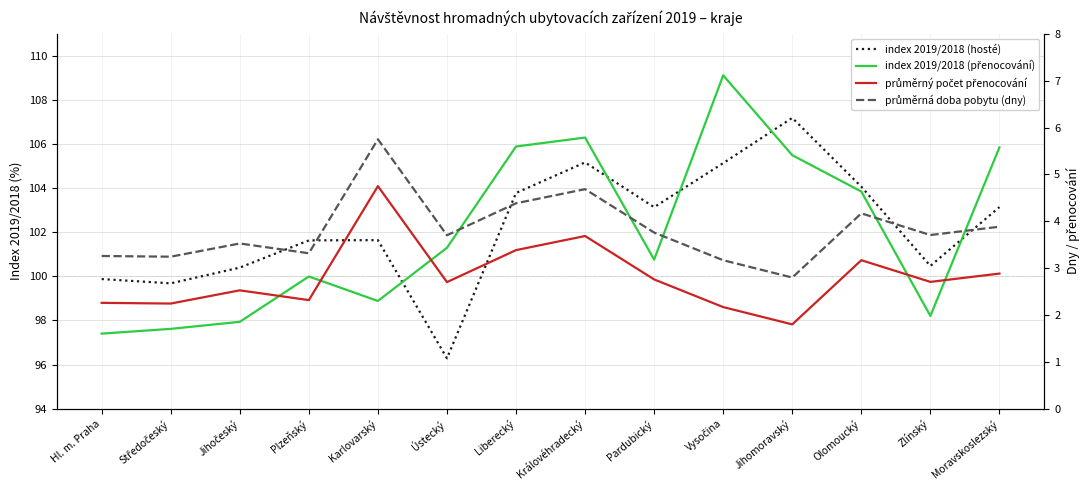

How many data points in průměrný počet přenocování are above 2?

13